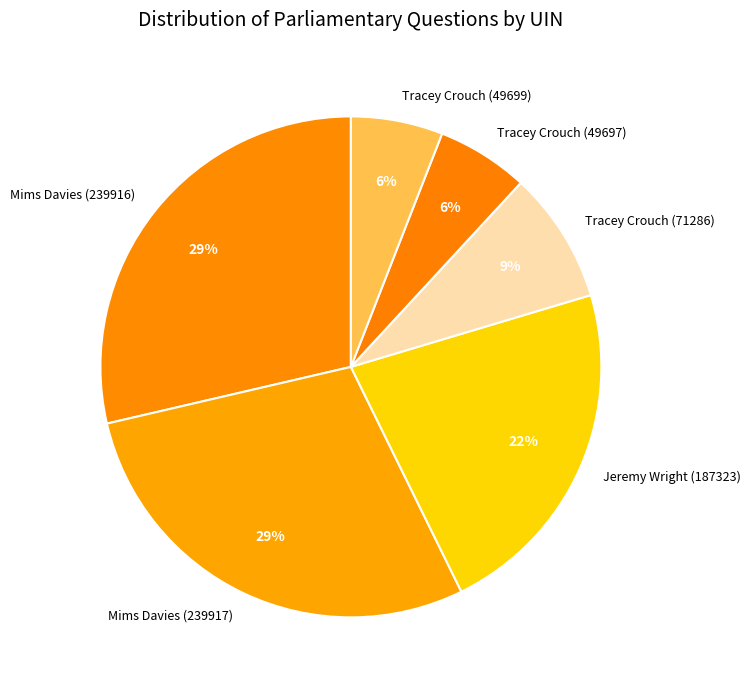

Which has a higher value, Tracey Crouch (49699) or Tracey Crouch (71286)?

Tracey Crouch (71286)